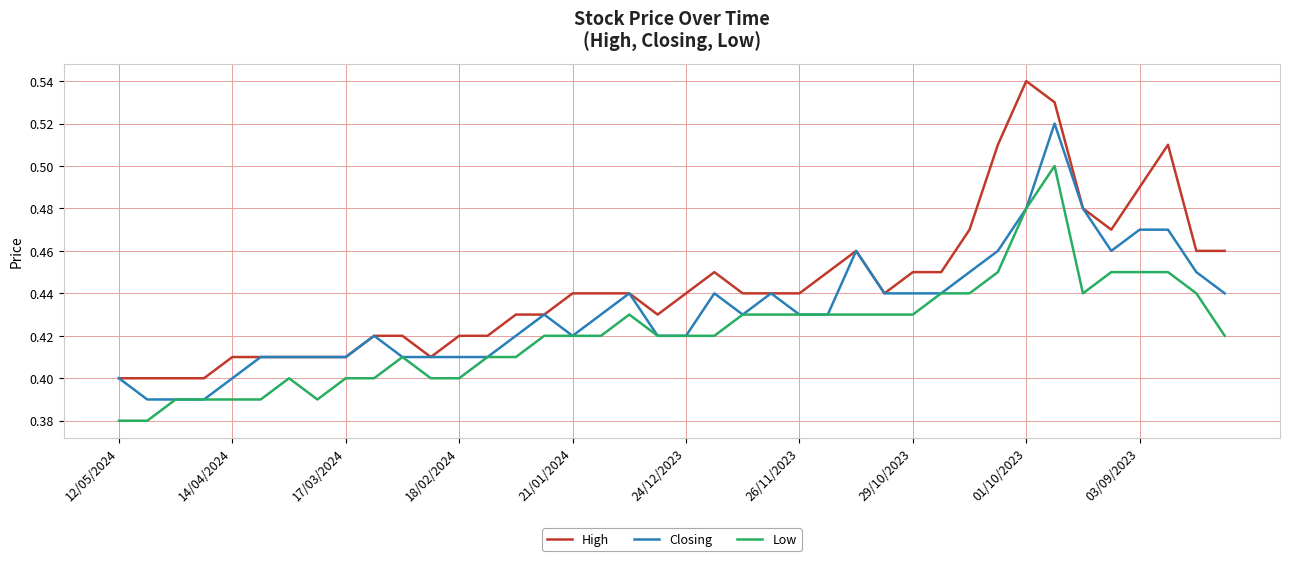

True or false: High and Low intersect in this chart.

False